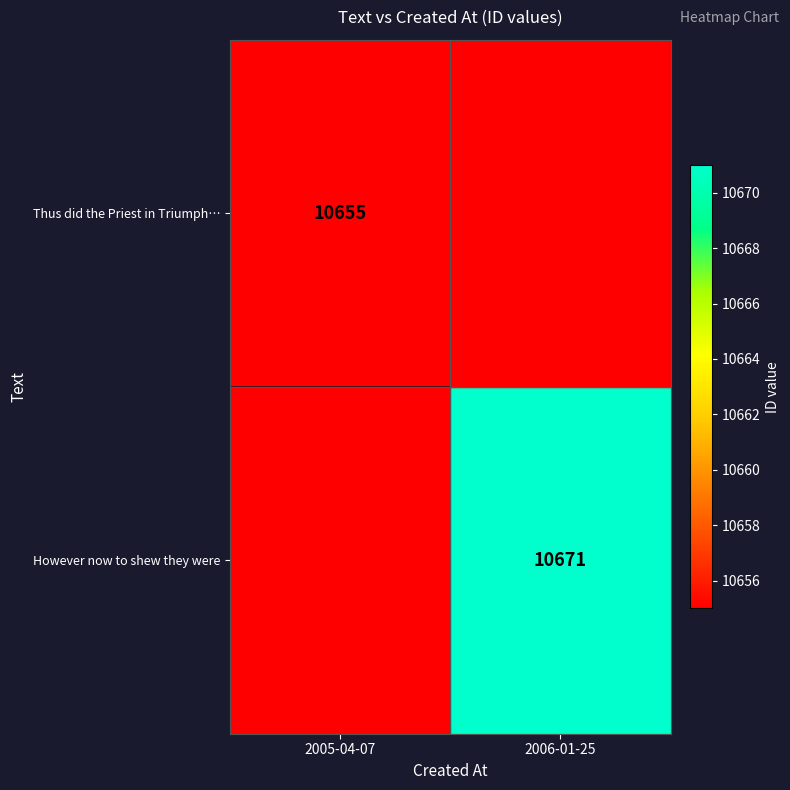

Is it true that However now to shew they were equals 17191 at 2006-01-25?

False